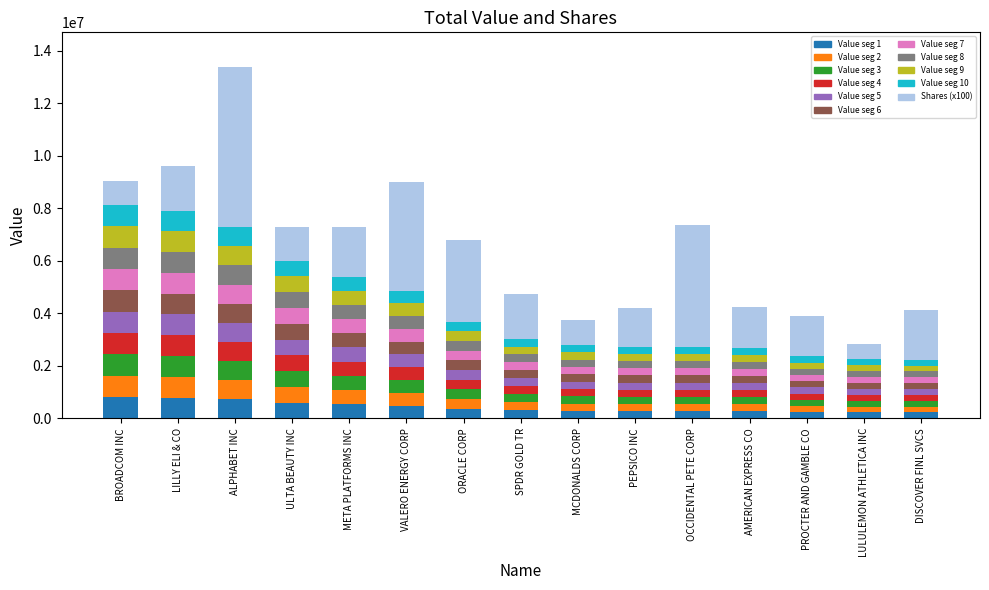

The value of Shares (x100) at DISCOVER FINL SVCS is 2848670.5. True or false?

False